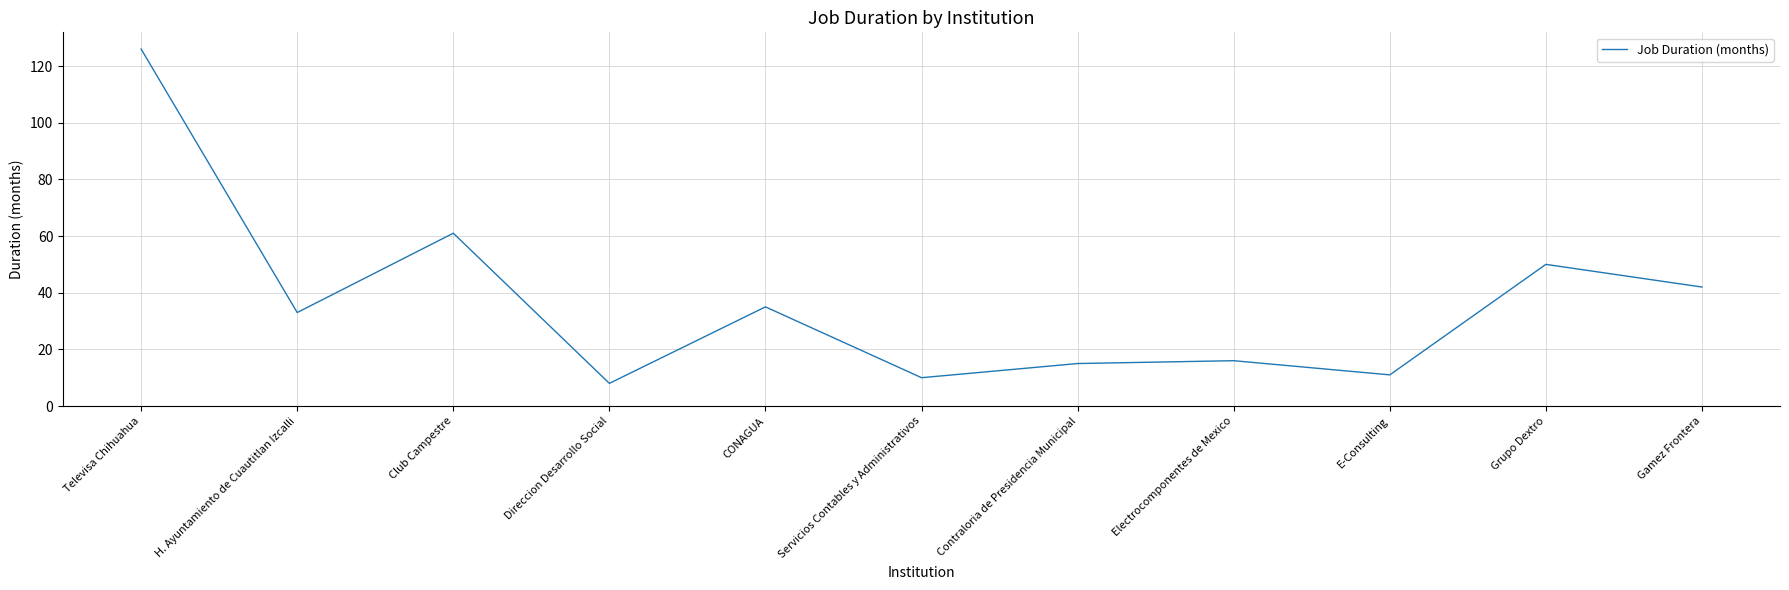

The value at E-Consulting is 11. True or false?

True